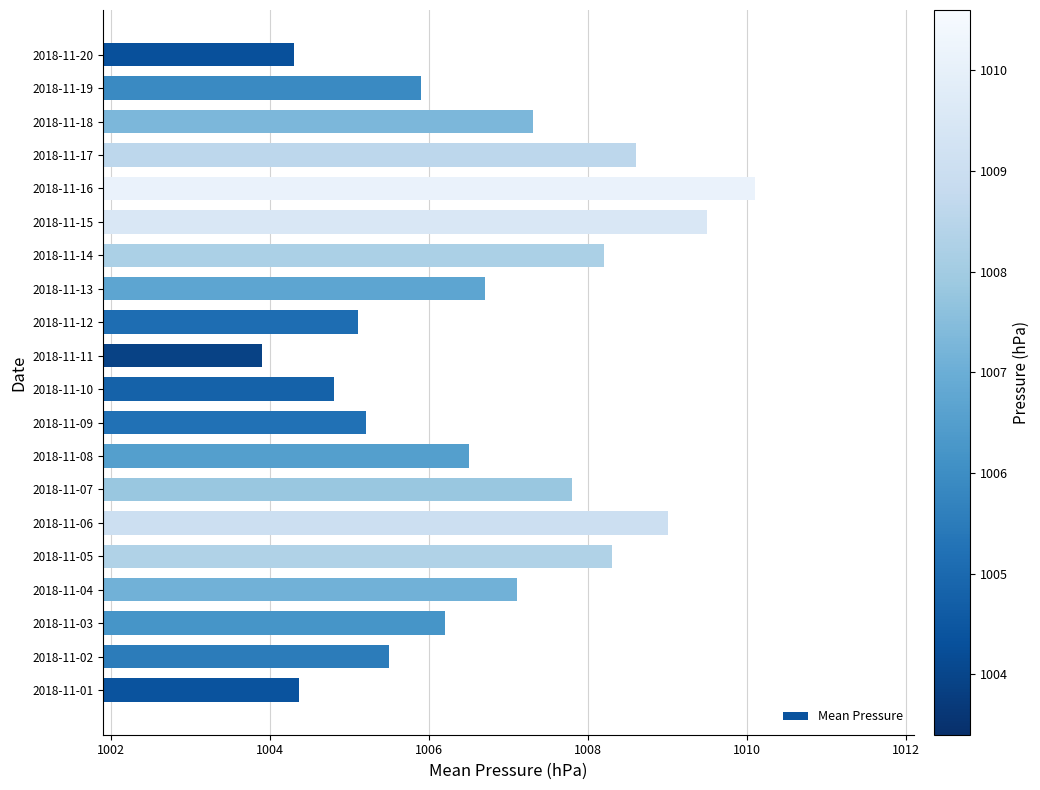

At which category does the chart reach its minimum across all series?

2018-11-11